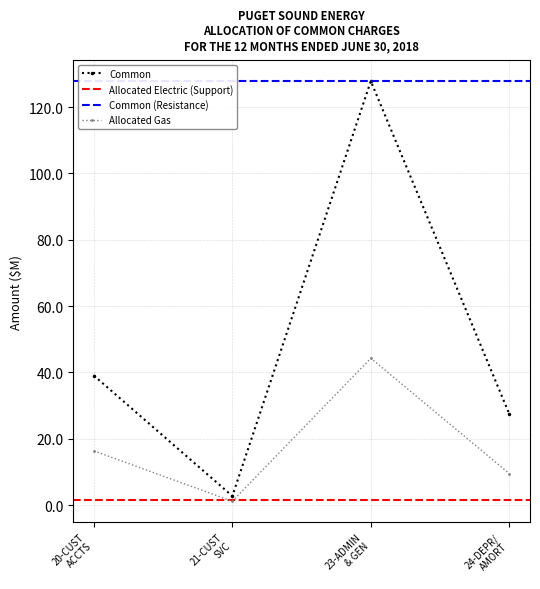

In Common, how many points are lower than both neighbors (excluding endpoints)?

1